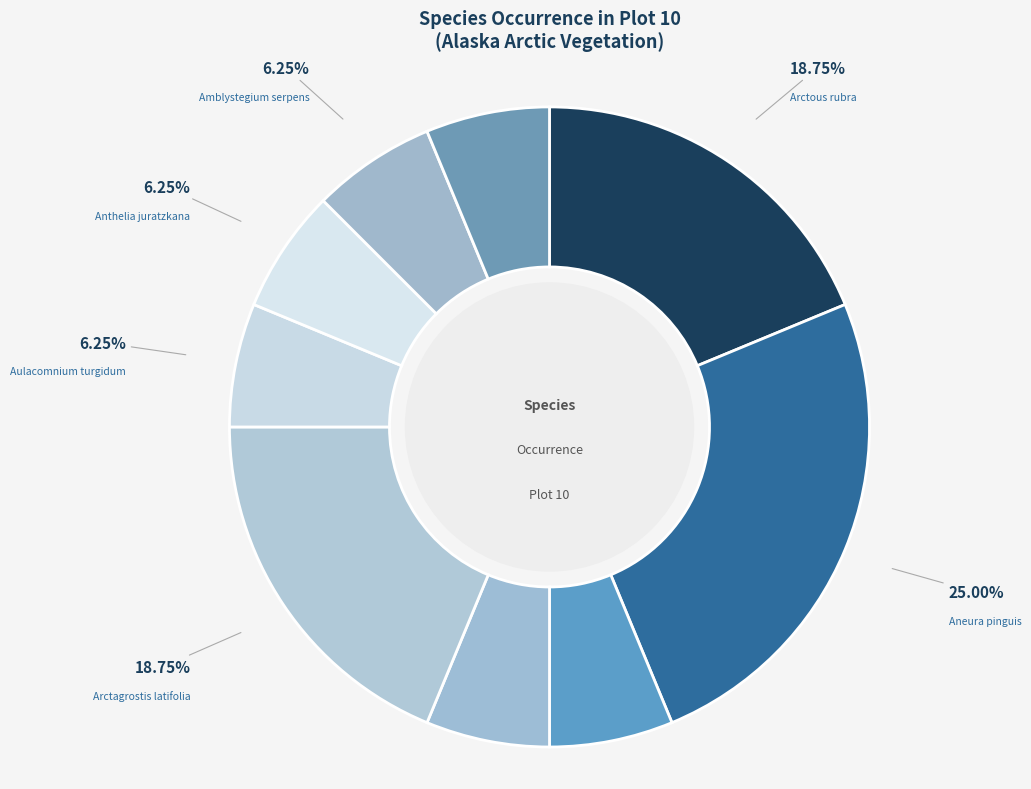

Count the number of slices in the pie.

9